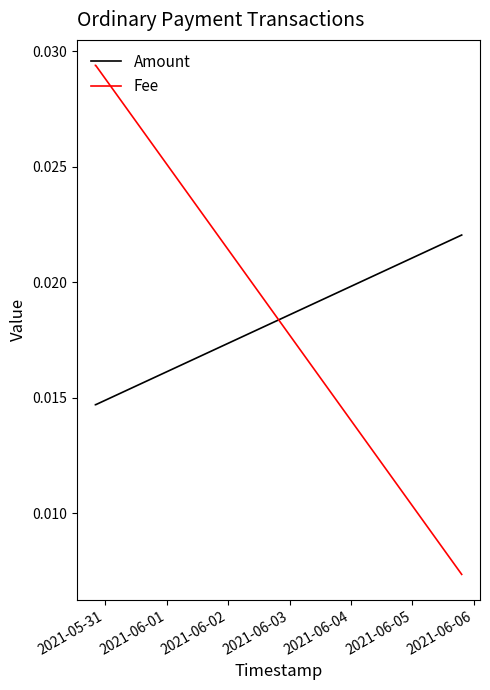

List the series in order of their overall mean, lowest first.

Amount, Fee